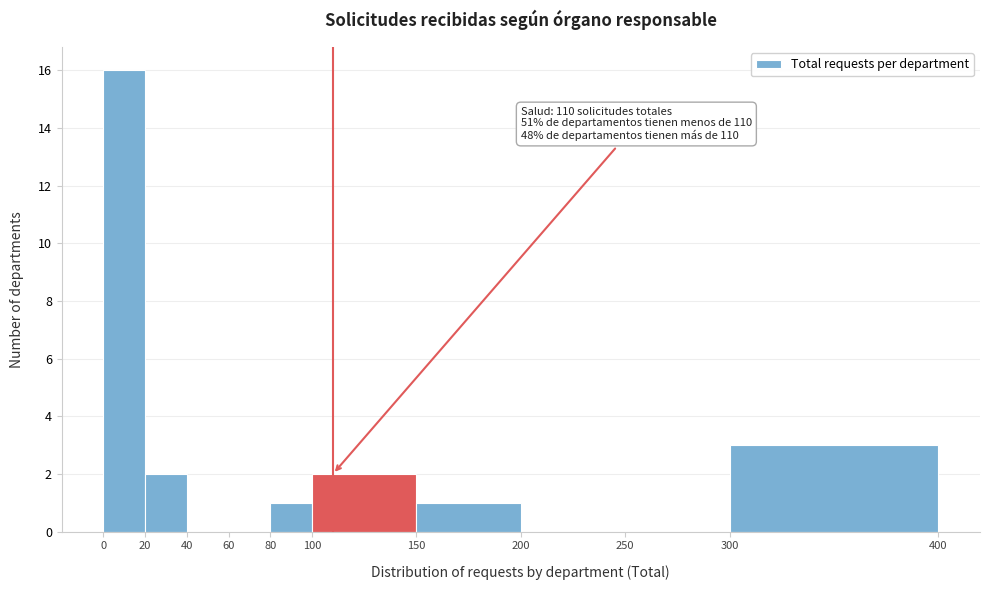

Over which range of the x-axis is the bar tallest?

0 to 20